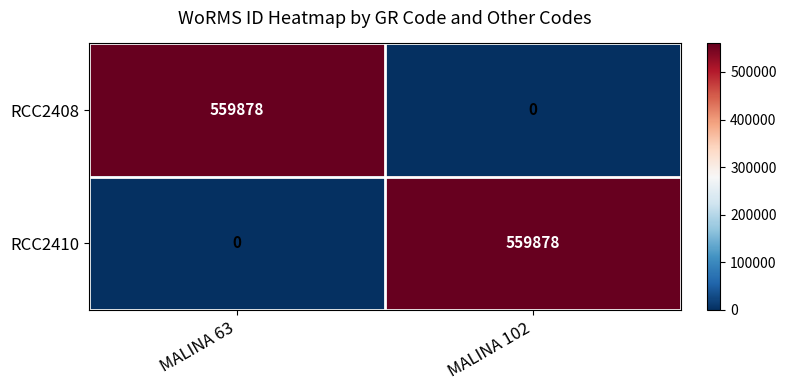

What is the spread (max minus min) of values at MALINA 102?

559878